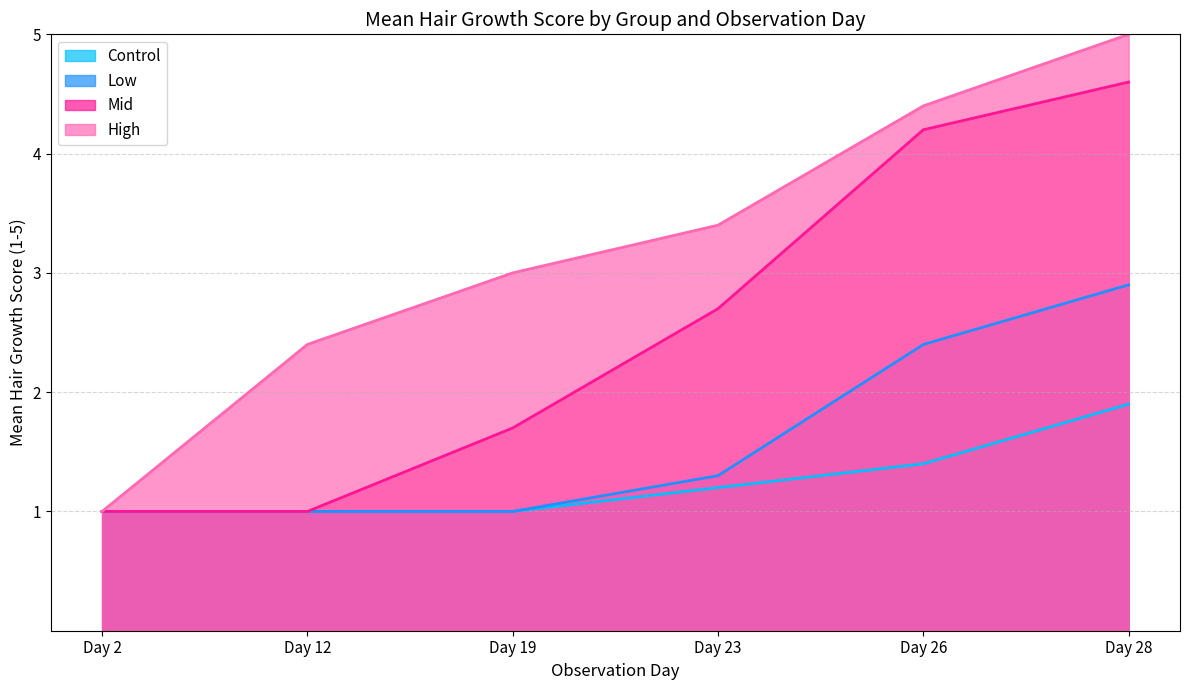

What is the lowest value of the High series?

1.0